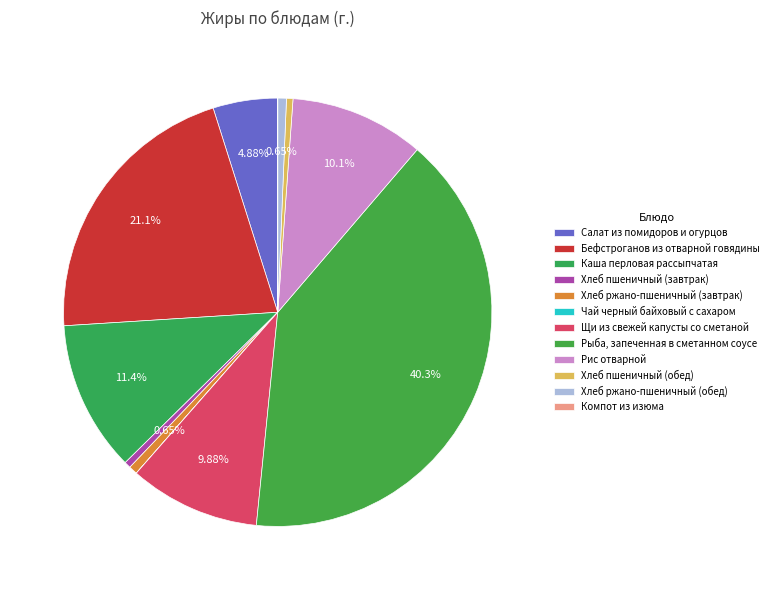

Count the number of slices in the pie.

12